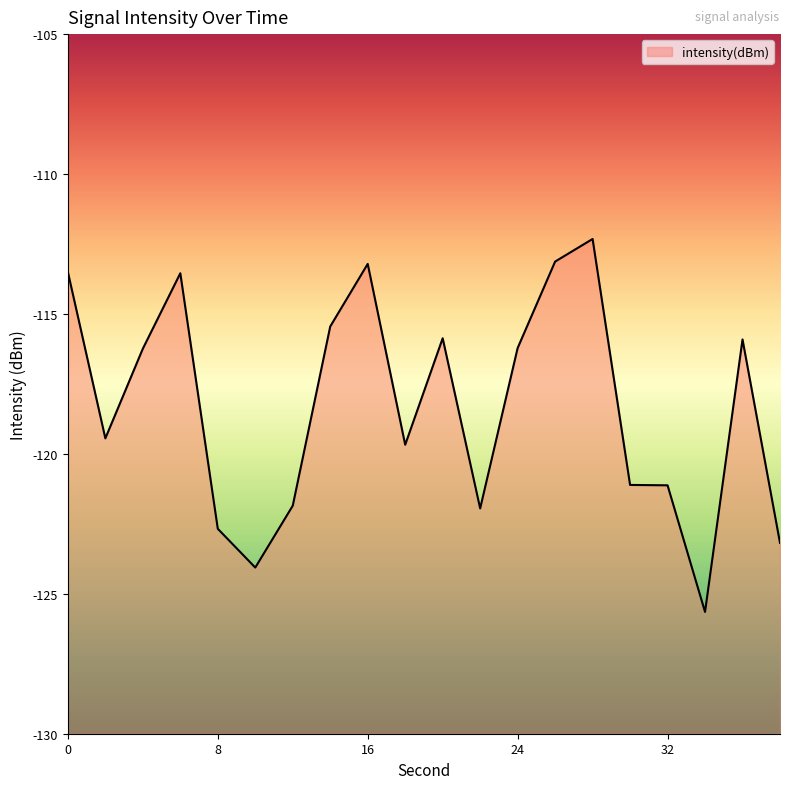

Reading right to left, list all the values displayed in this chart.

38=-123.2	36=-115.9	34=-125.6	32=-121.1	30=-121.1	28=-112.3	26=-113.1	24=-116.2	22=-121.9	20=-115.9	18=-119.7	16=-113.2	14=-115.4	12=-121.9	10=-124.1	8=-122.7	6=-113.5	4=-116.2	2=-119.4	0=-113.5